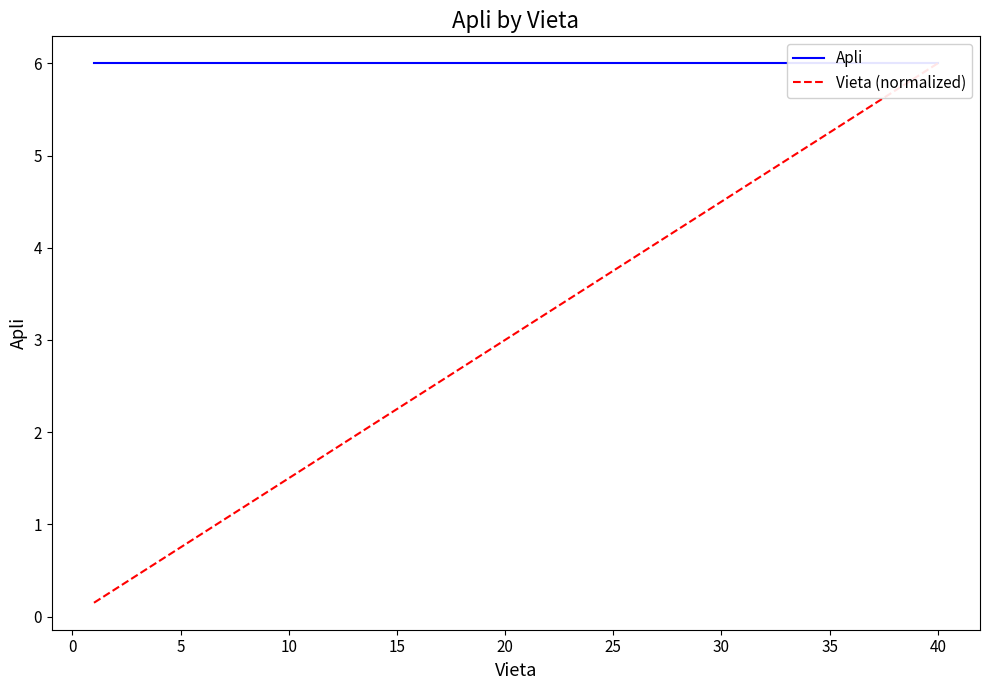

What is the highest value of the Apli series?

6.0